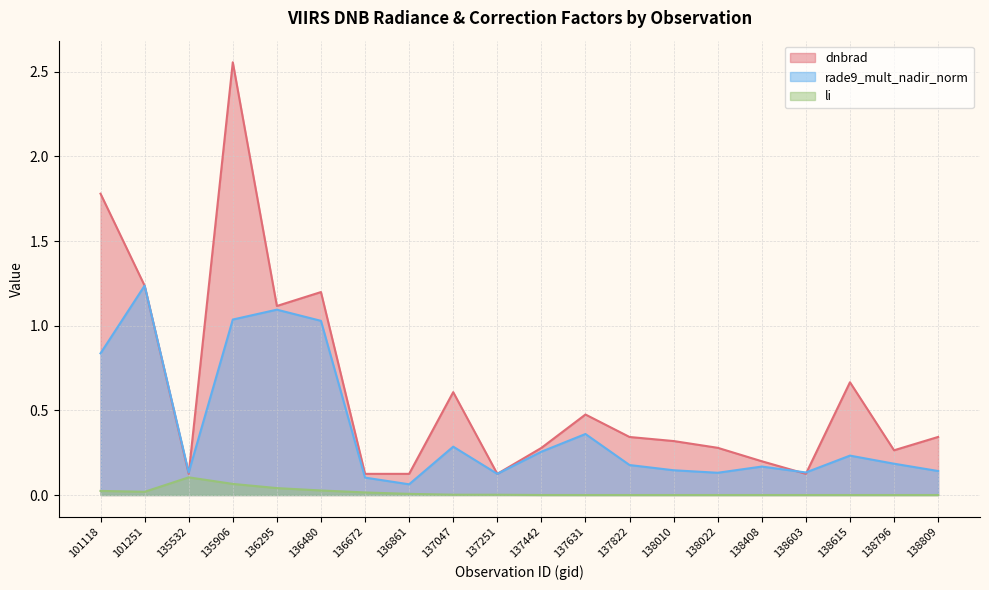

At which category is the sum across all series the highest?

135906